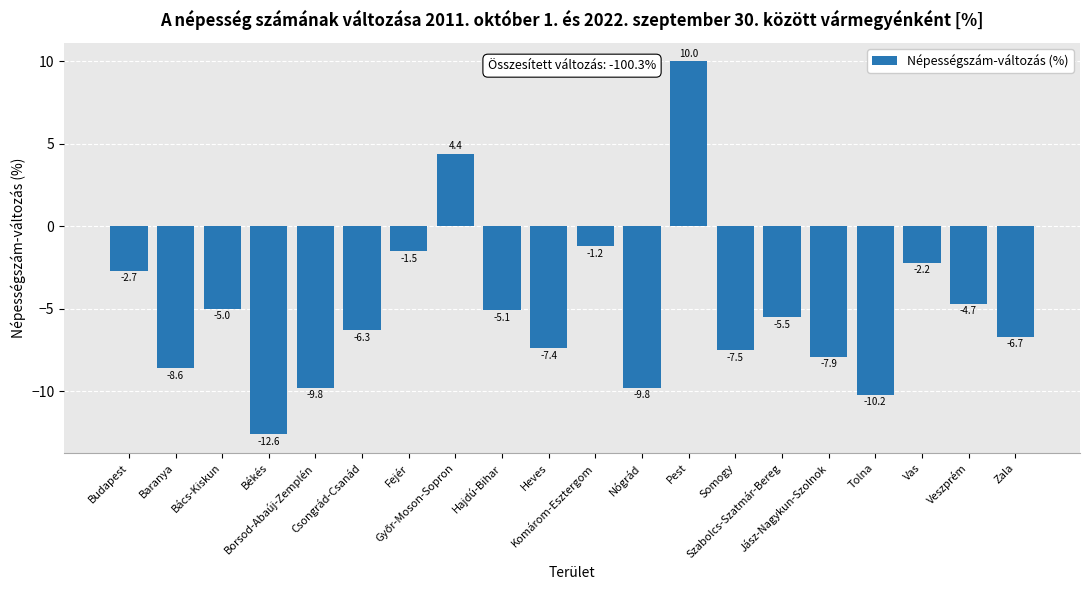

What is the difference between the maximum and second lowest values?

20.2